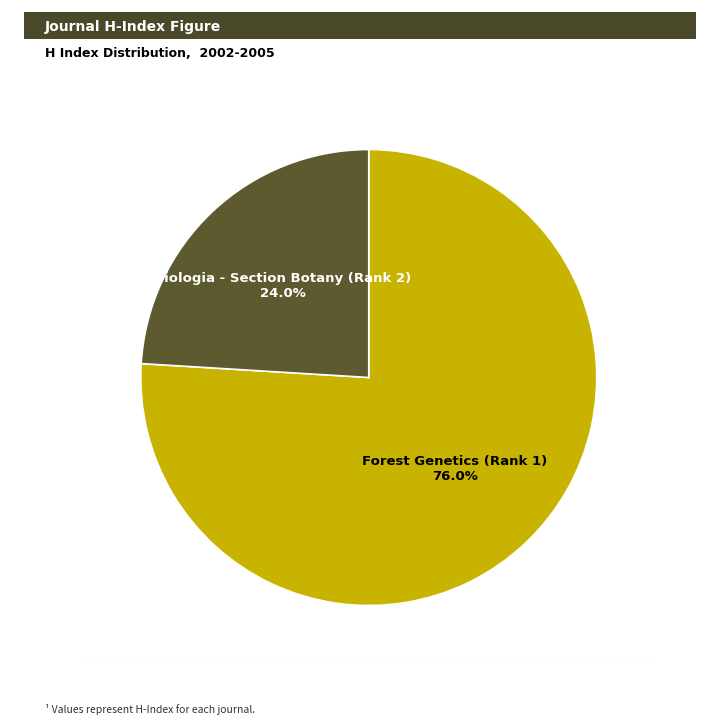

Does any single category account for the majority?

Yes